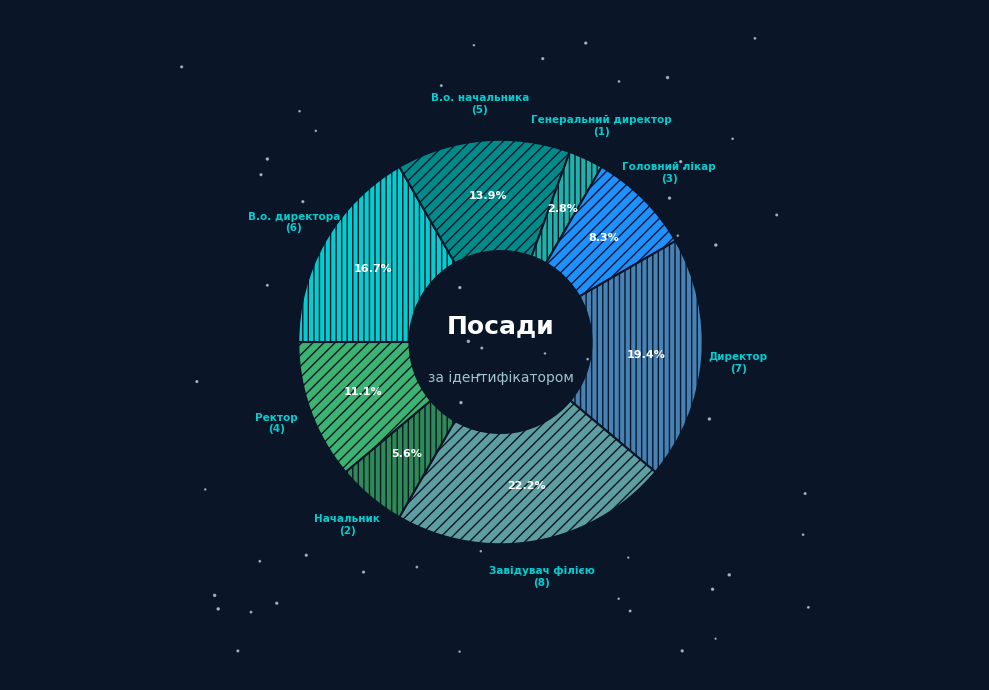

To the nearest percent, what is the average slice percentage?

12%